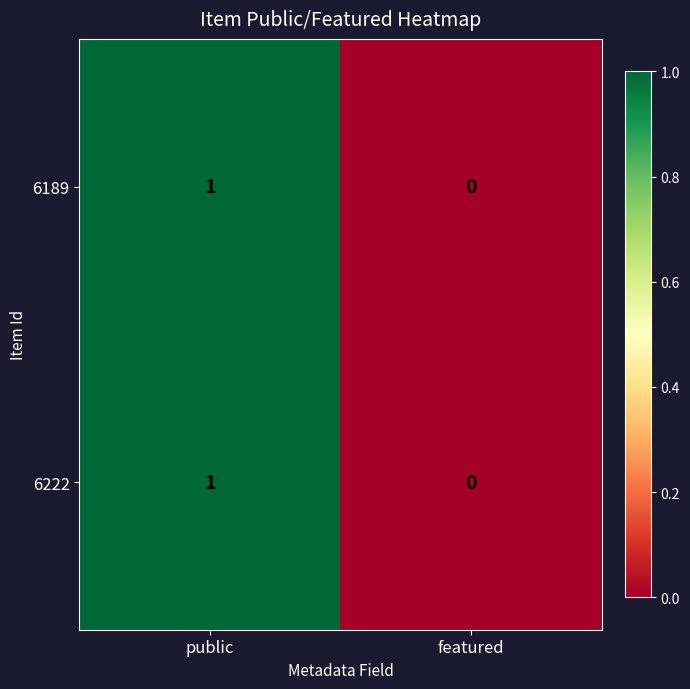

List the labels in order of 6189 value, smallest first.

featured, public